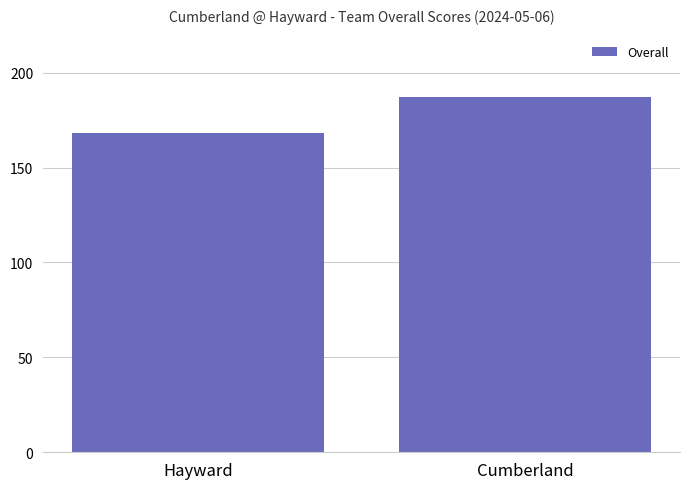

List the labels in order of value, smallest first.

Hayward, Cumberland